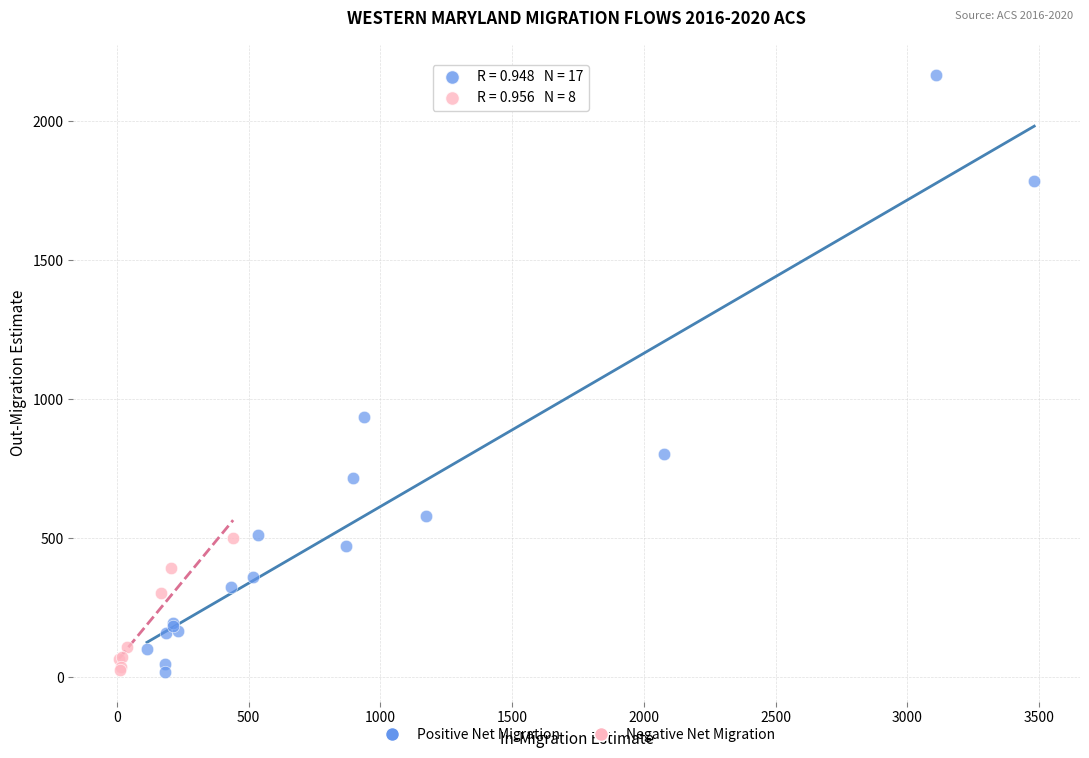

Which series contains the highest Y value?

Positive Net Migration